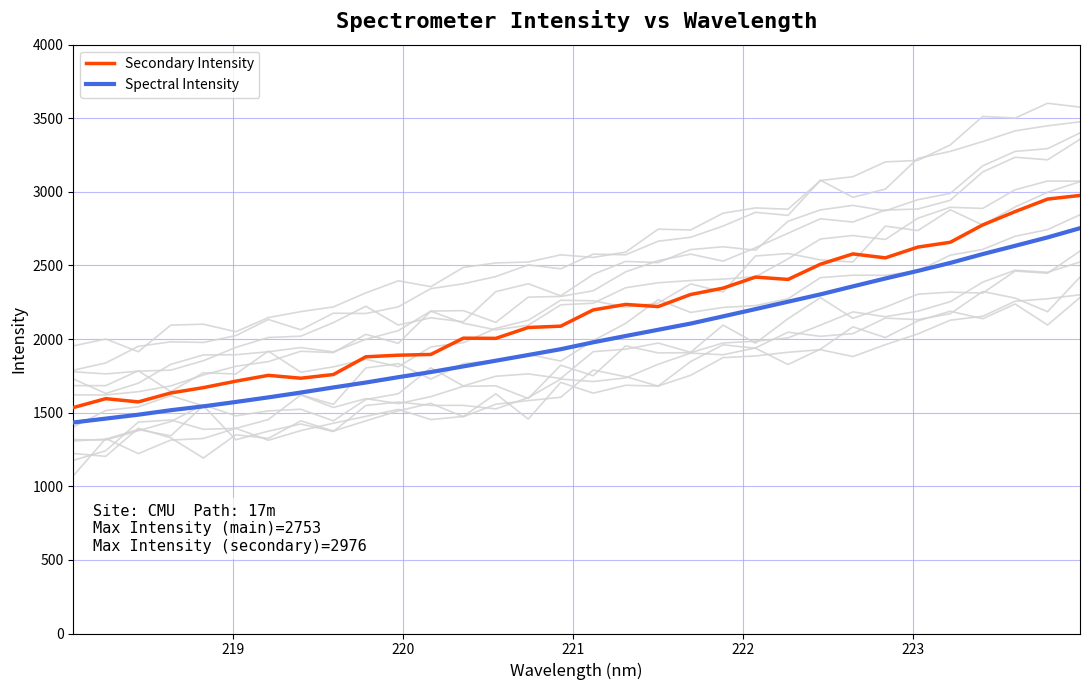

True or false: Spectral Intensity and Secondary Intensity cross at least once.

False